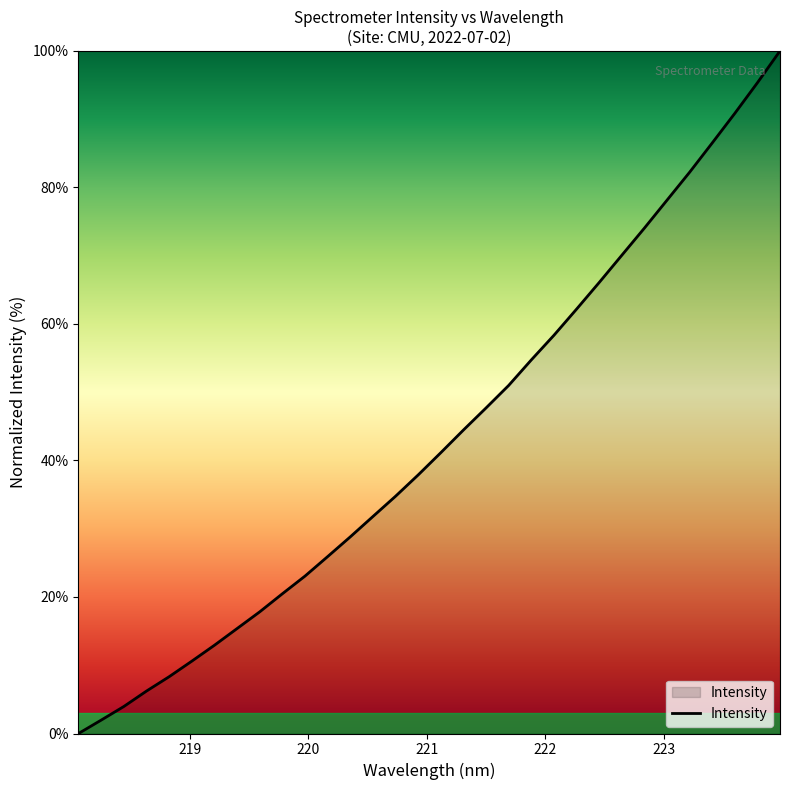

What is the greatest value displayed?

100.0